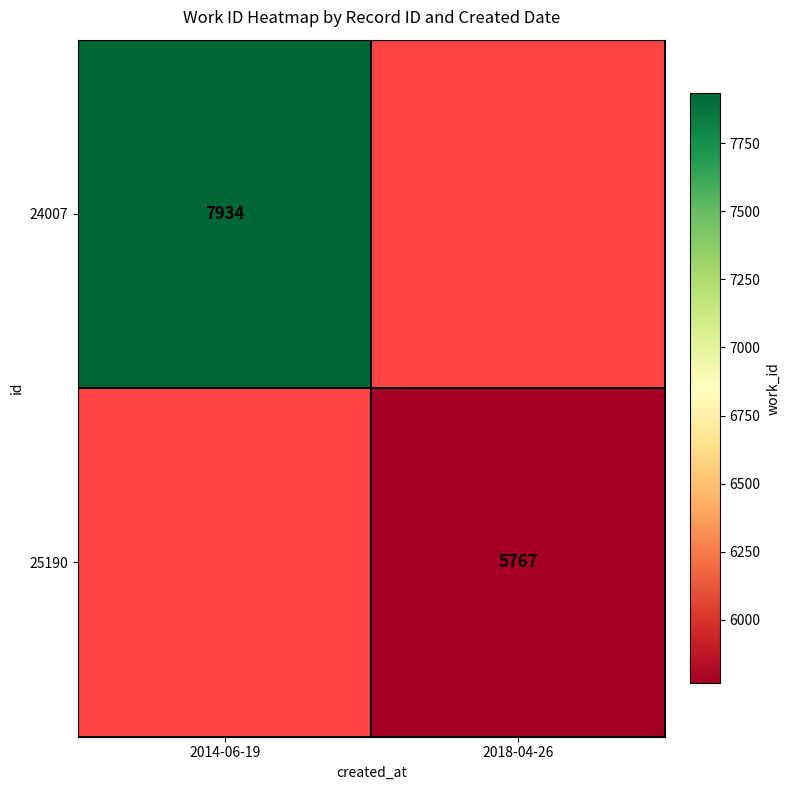

Which category has the lowest value in the 24007 series?

2014-06-19